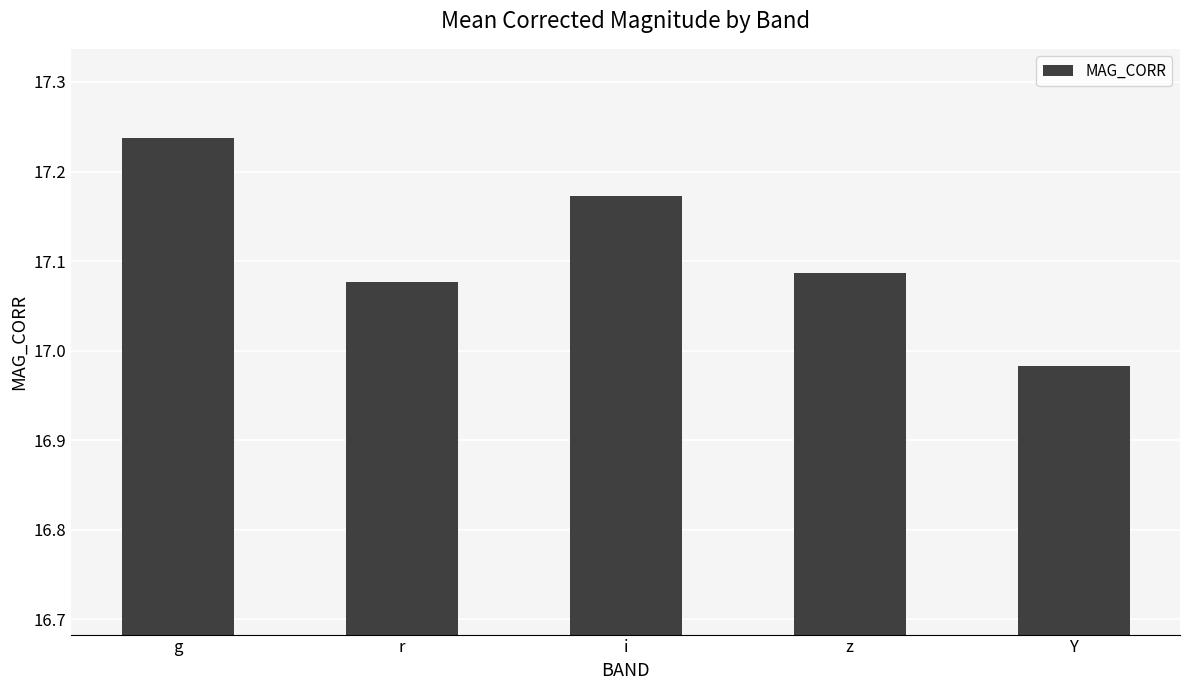

What is the label of the 5th bar from the left?

Y